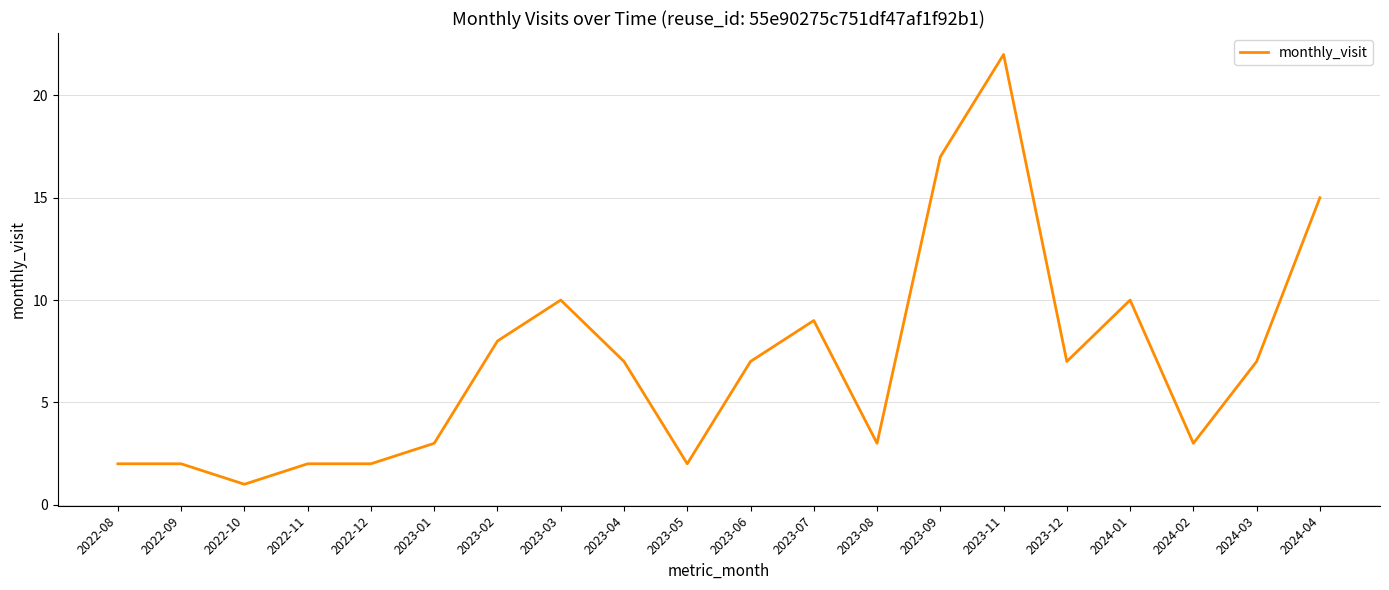

Which category has the highest value across all series?

2023-11